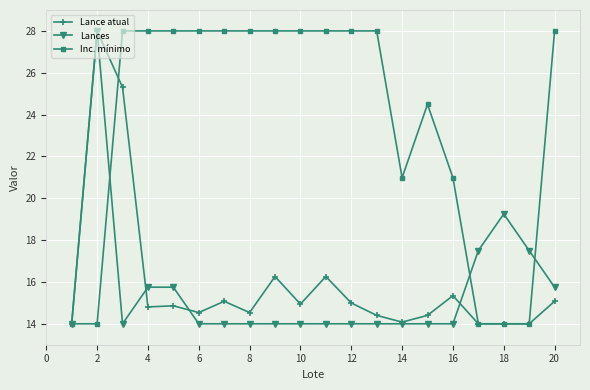

What is the value of the Inc. mínimo point at the 19th from the left?

14.0